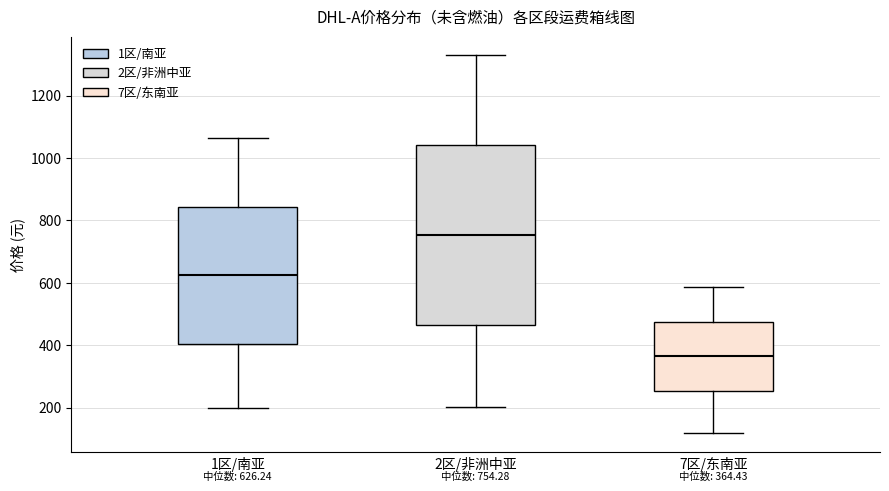

Comparing the boxes themselves (not the whiskers), which one is the tallest?

2区/非洲中亚